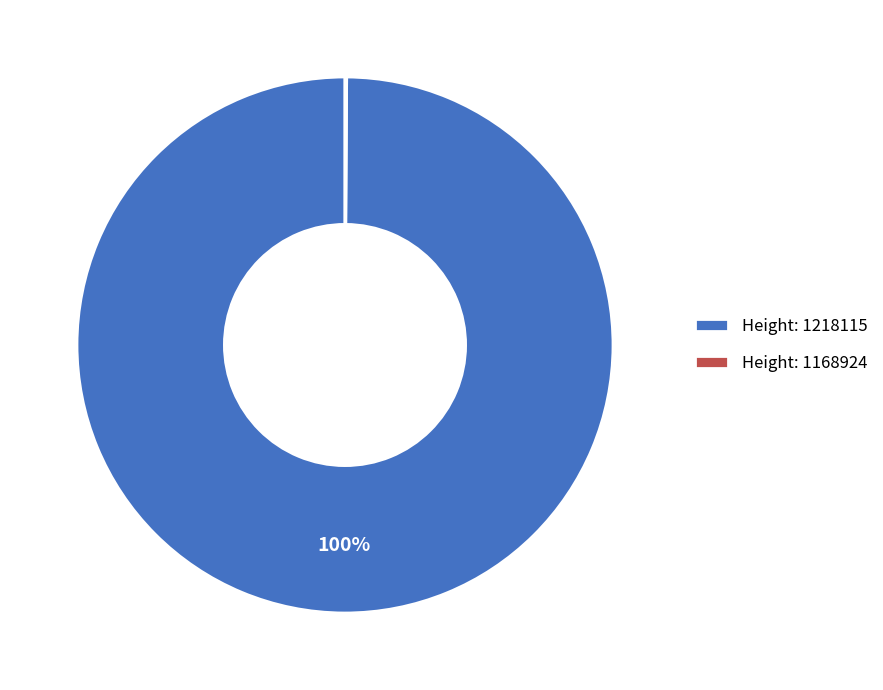

Which category has the biggest portion of the pie?

Height: 1218115